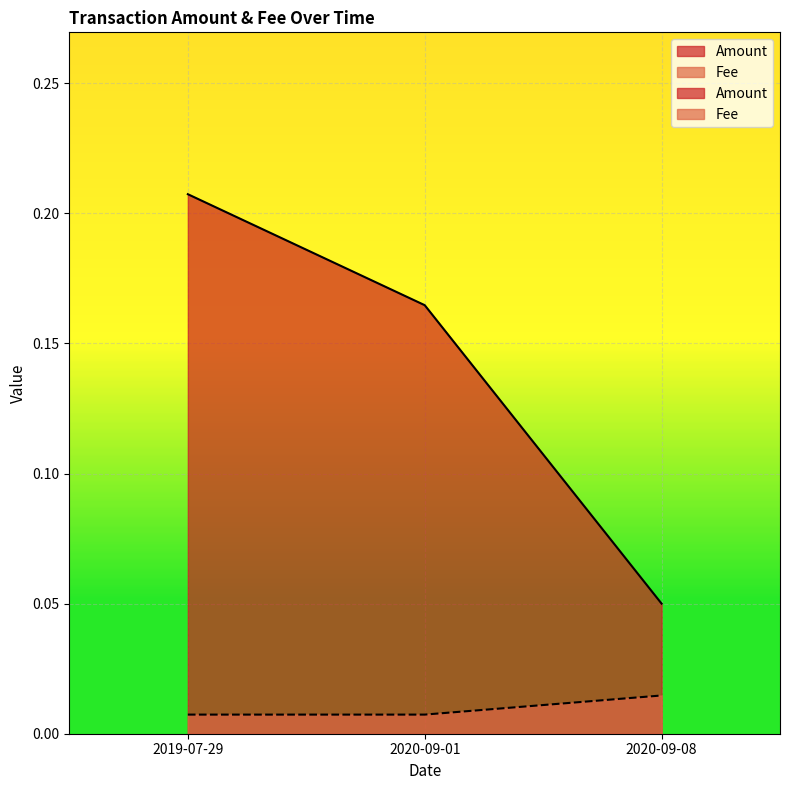

At which label does Amount reach its peak?

2019-07-29